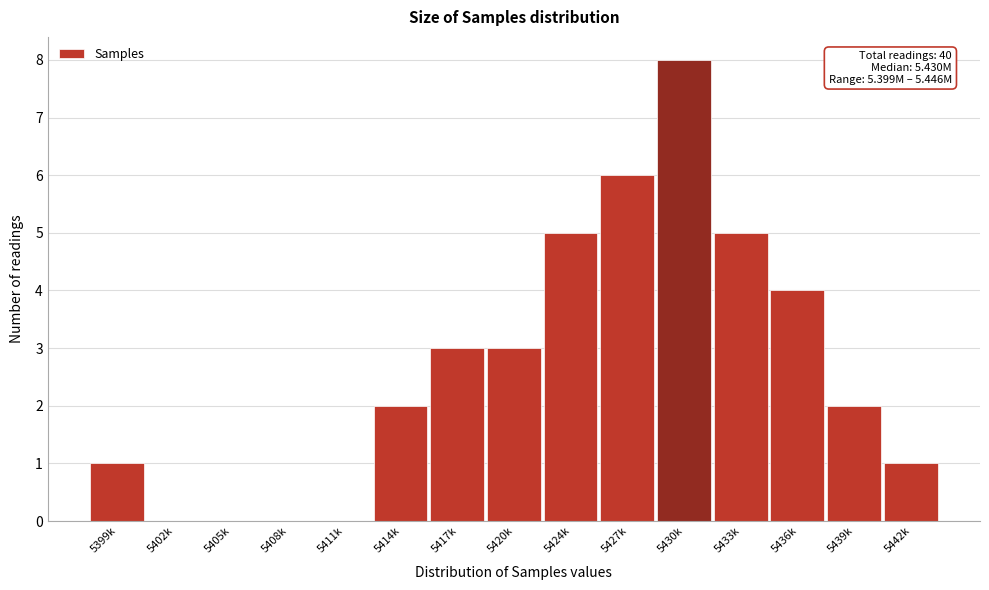

Reading left to right, extract all data points from this chart.

5399k=1	5402k=0	5405k=0	5408k=0	5411k=0	5414k=2	5417k=3	5420k=3	5424k=5	5427k=6	5430k=8	5433k=5	5436k=4	5439k=2	5442k=1